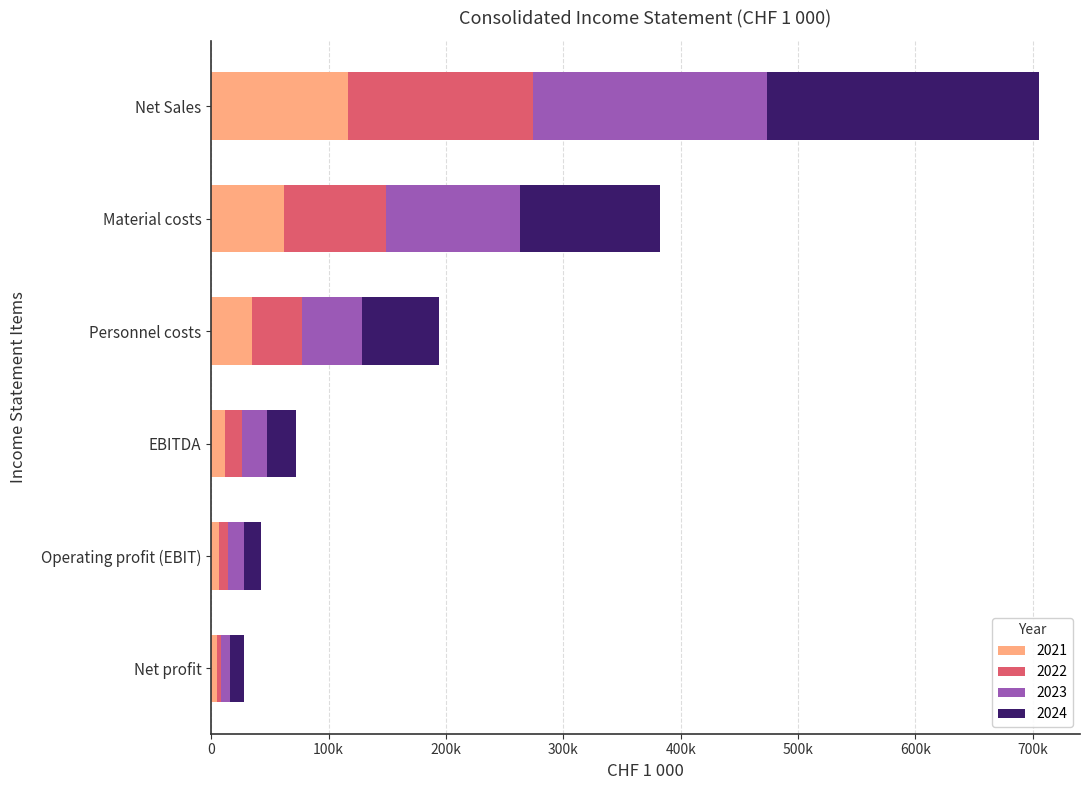

What are all the series names shown in the legend?

2021, 2022, 2023, 2024